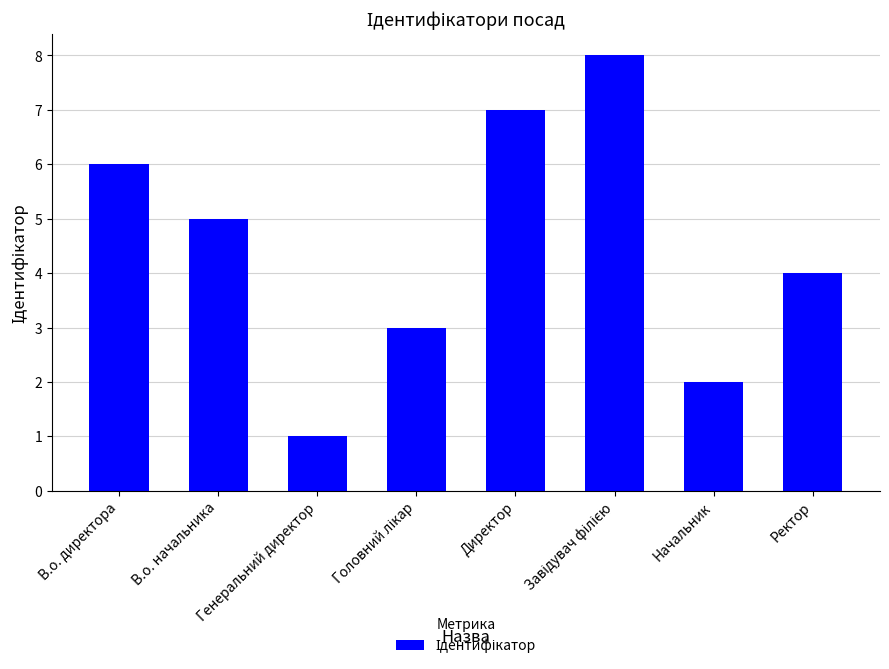

How many data points does each series have?

8